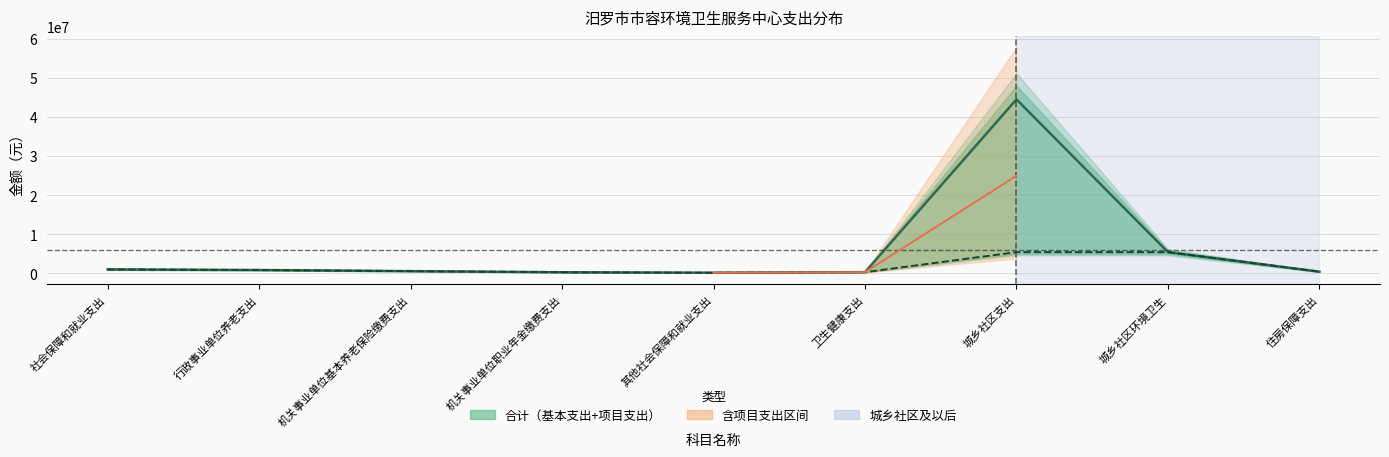

What is the total value across all series at 社会保障和就业支出?

2008847.5